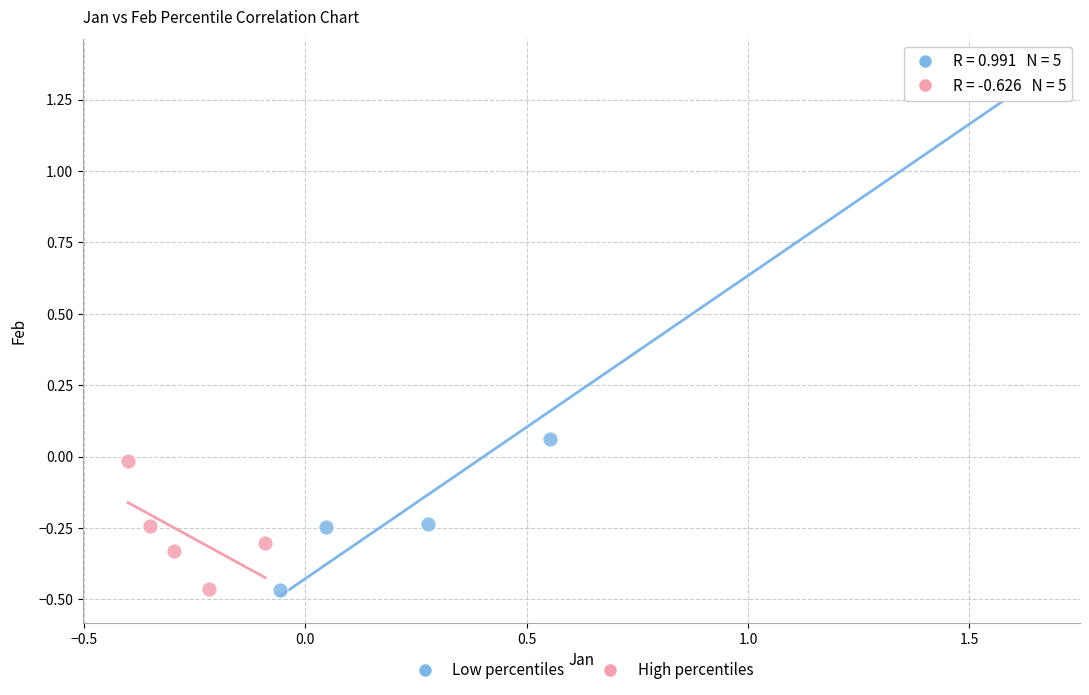

Which series has the largest Y range (max minus min)?

Low percentiles